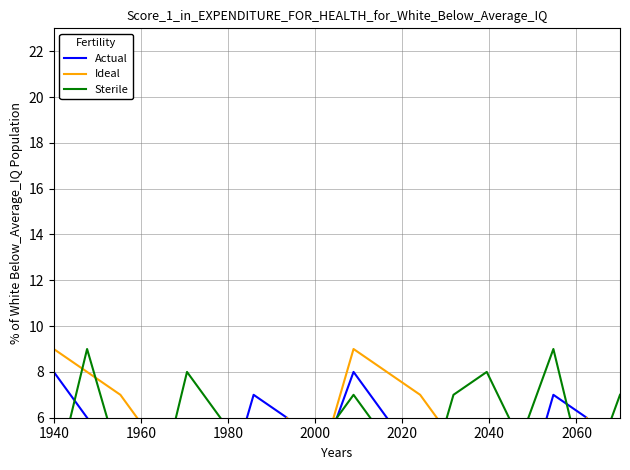

What is the highest value of the Sterile series?

9